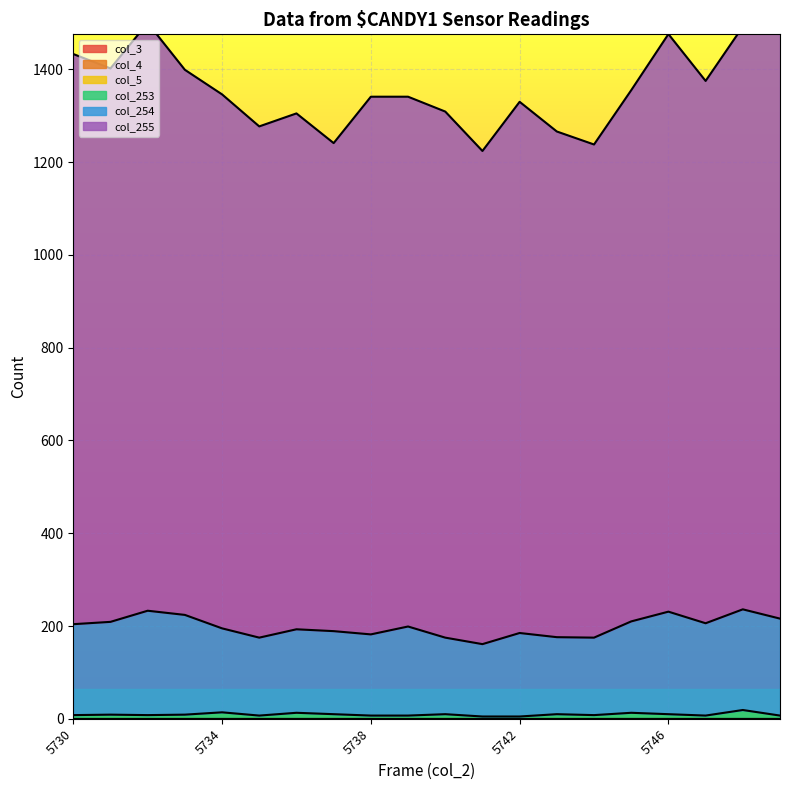

What is the sum of the col_255 values at 5741 and 5732?

2724